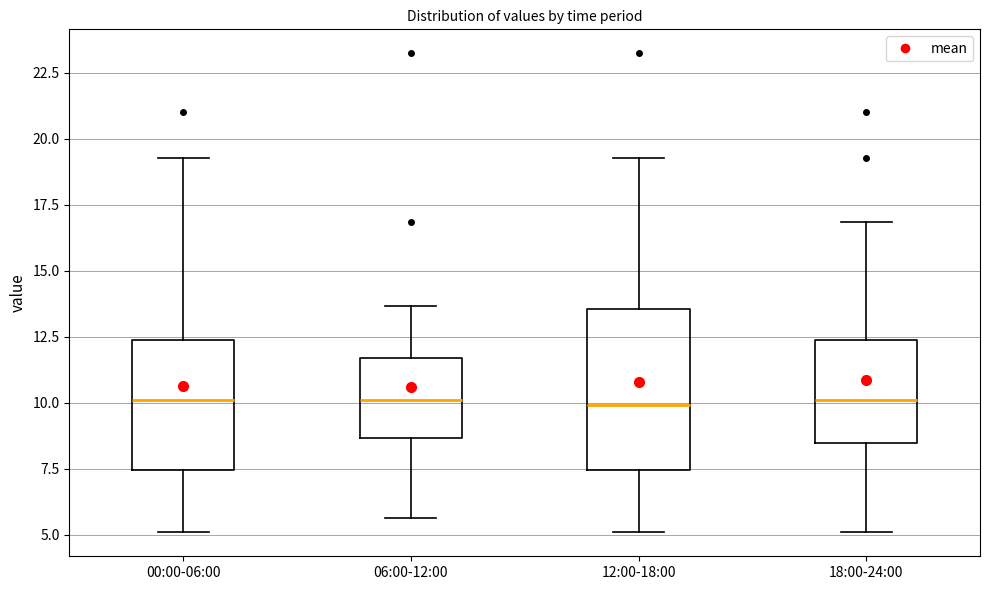

Reading left to right, transcribe this box plot: for each box, give where its median line is, the range the box spans, and where its two whiskers end, as read against the y-axis. The values are not printed on the chart, so give them approximately, as read against the axis.

00:00-06:00: median 10.0, box 7.5 to 12.5, whiskers 5.0 to 19.5
06:00-12:00: median 10.0, box 8.5 to 11.5, whiskers 5.5 to 13.5
12:00-18:00: median 10.0, box 7.5 to 13.5, whiskers 5.0 to 19.5
18:00-24:00: median 10.0, box 8.5 to 12.5, whiskers 5.0 to 17.0